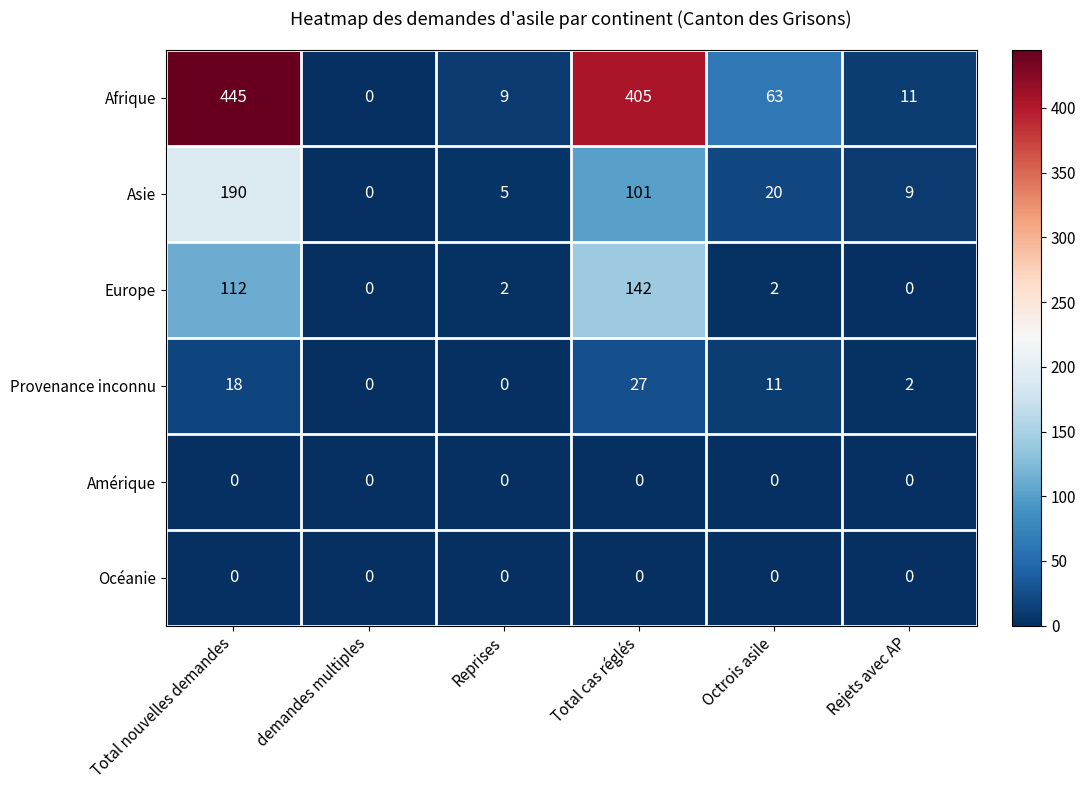

How many series are shown in this chart?

6